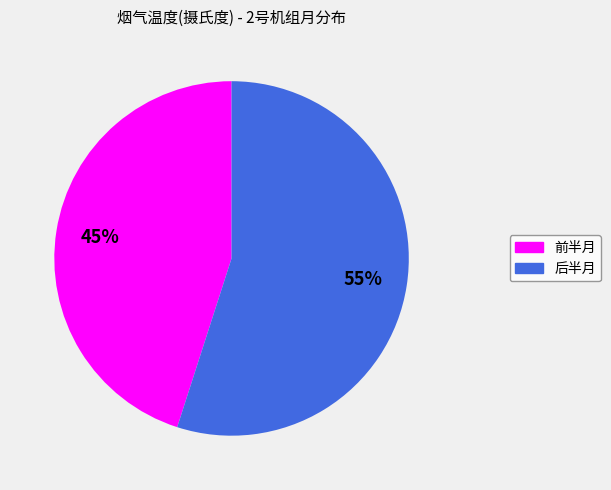

Is there any slice that represents more than half of the pie?

Yes